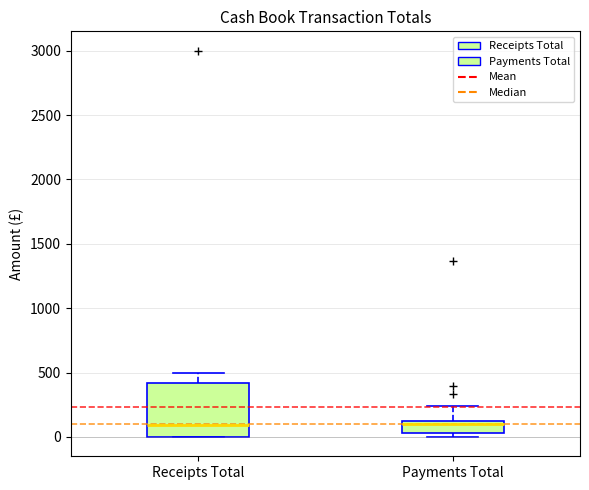

Reading left to right, read every box against the y-axis: the position of its median line, the range the box covers, and the ends of its whiskers. The values are not printed on the chart, so give them approximately, as read against the axis.

Receipts Total: median 100, box 0 to 400, whiskers 0 to 500
Payments Total: median 100 (just below the box's upper edge), box 50 to 100, whiskers 0 to 250